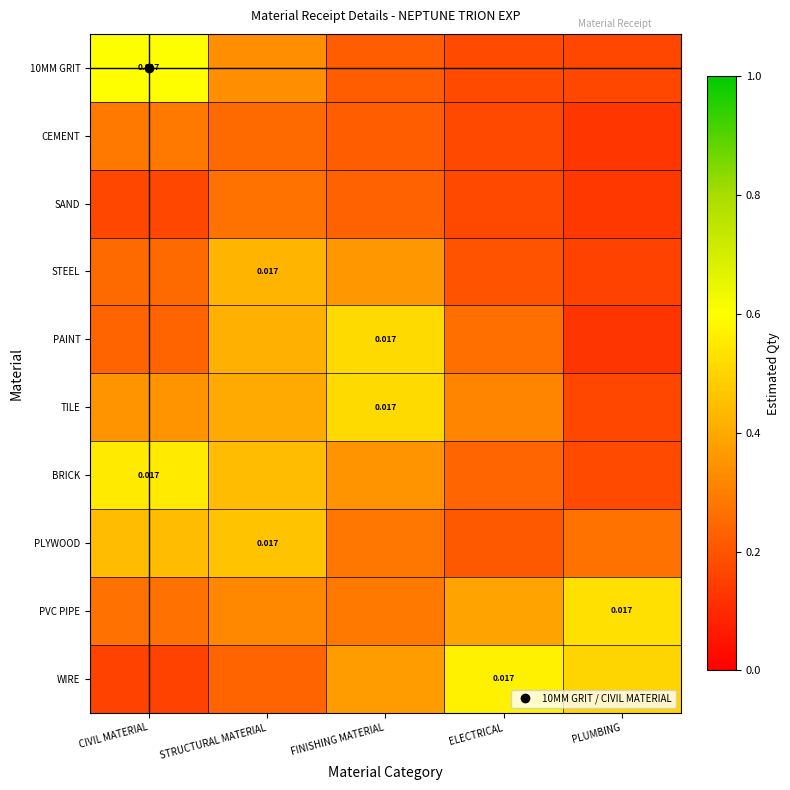

Count the number of data series in this chart.

10